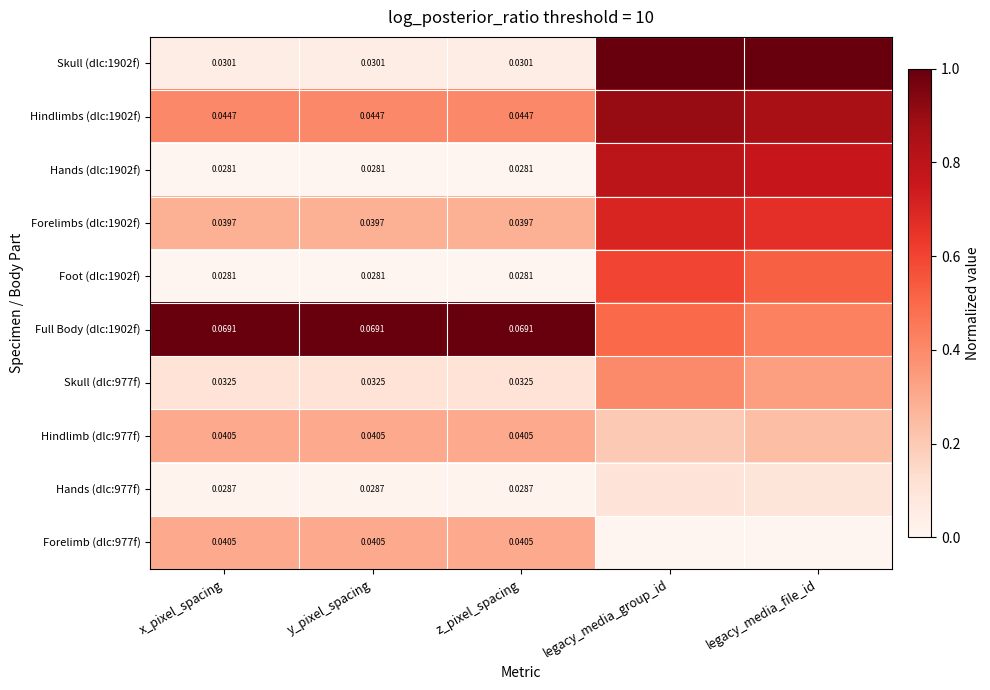

Is the value of Hands (dlc:977f) at z_pixel_spacing greater than the value of Hands (dlc:1902f) at z_pixel_spacing?

Yes